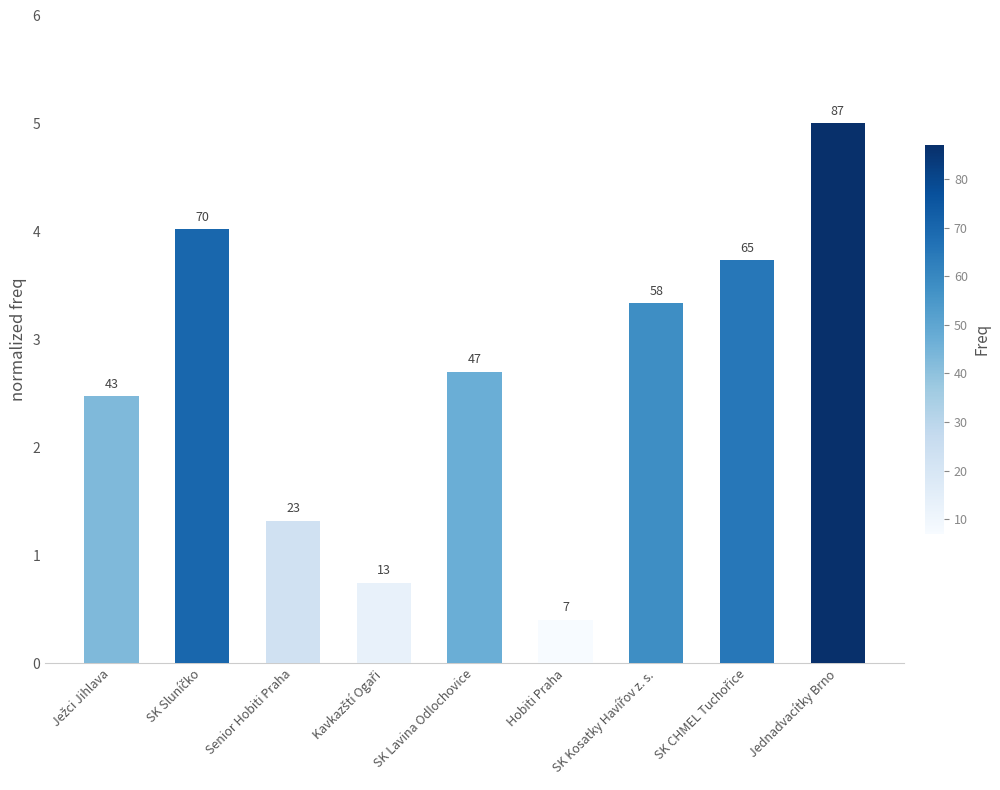

Rank the categories by value from lowest to highest.

Hobiti Praha, Kavkazští Ogaři, Senior Hobiti Praha, Ježci Jihlava, SK Lavina Odlochovice, SK Kosatky Havířov z. s., SK CHMEL Tuchořice, SK Sluníčko, Jednadvacítky Brno